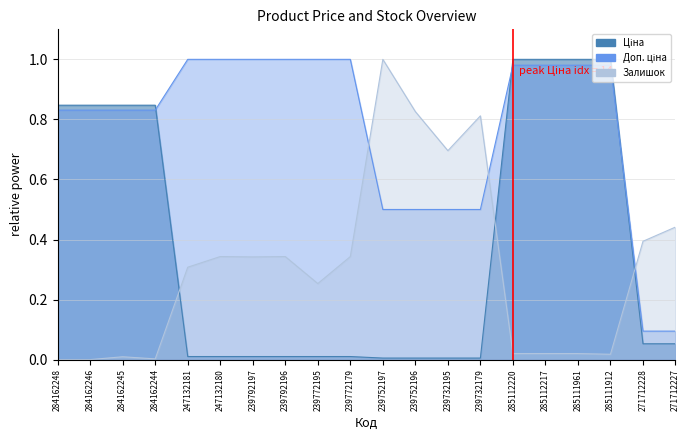

What is the total value across all series at 239792197?

1.4